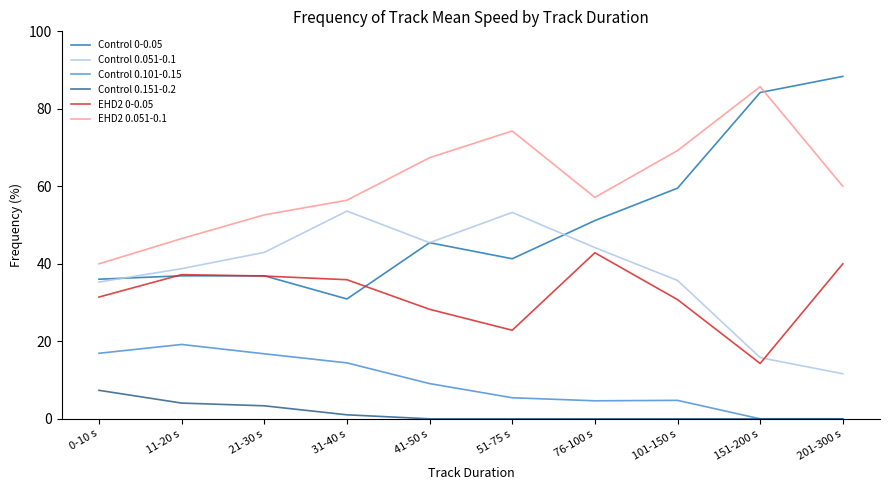

Which series has the largest range (max minus min)?

Control 0-0.05